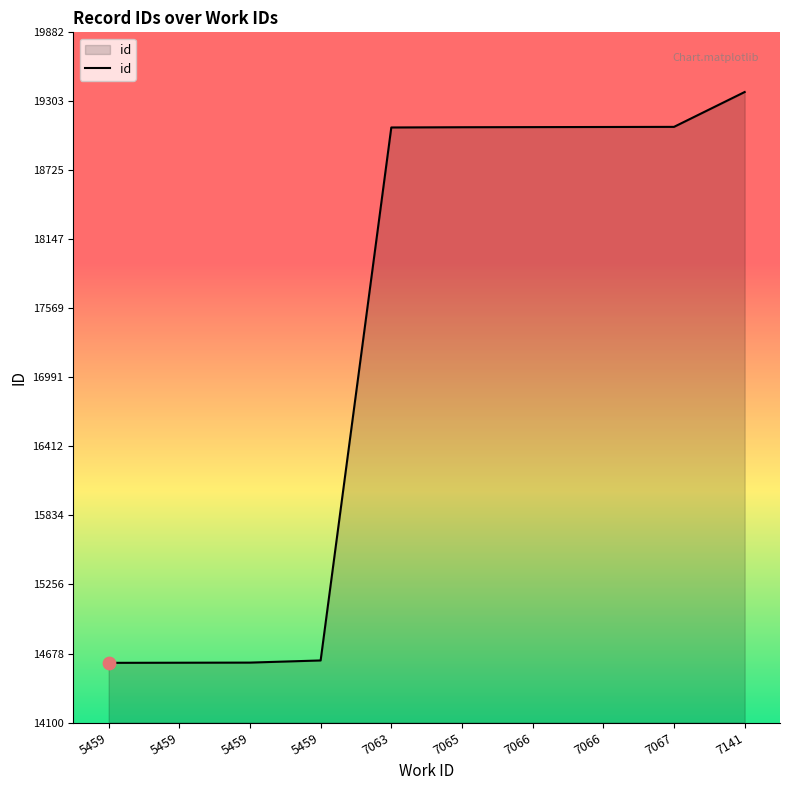

Does the chart have visible grid lines?

No